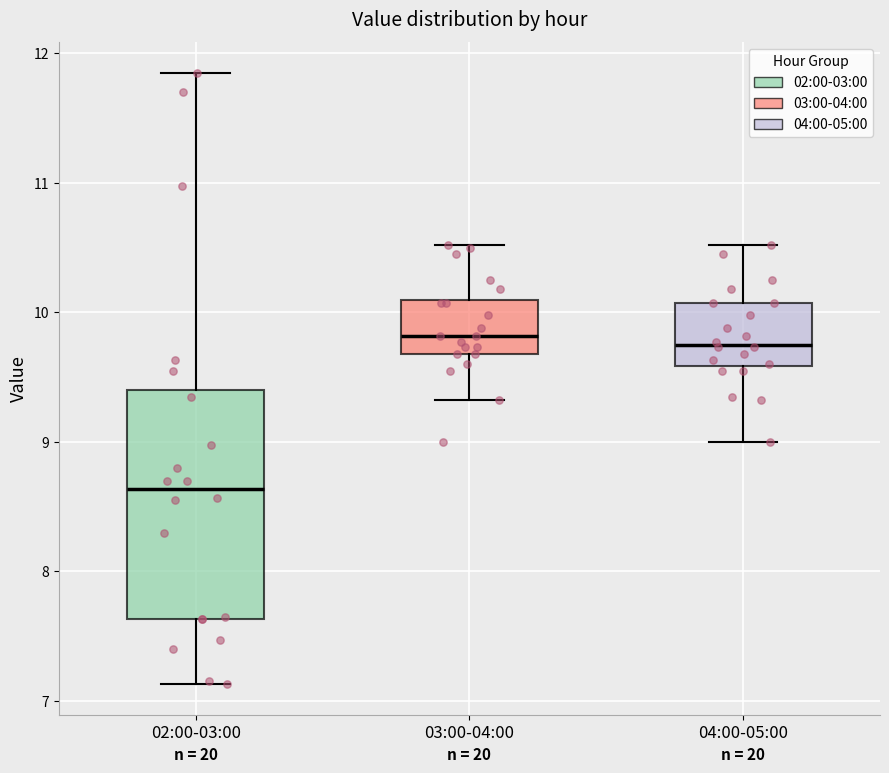

Reading left to right, read every box against the y-axis: the position of its median line, the range the box covers, and the ends of its whiskers. The values are not printed on the chart, so give them approximately, as read against the axis.

02:00-03:00: median 8.6, box 7.6 to 9.4, whiskers 7.1 to 11.9
03:00-04:00: median 9.8, box 9.7 to 10.1, whiskers 9.3 to 10.5
04:00-05:00: median 9.8, box 9.6 to 10.1, whiskers 9.0 to 10.5